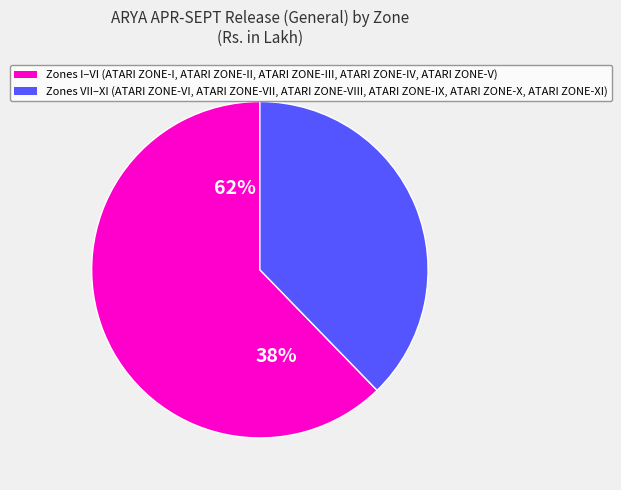

Combined, do ATARI ZONE-I, Ludhiana and ATARI ZONE-IV, Patna account for over 50%?

No